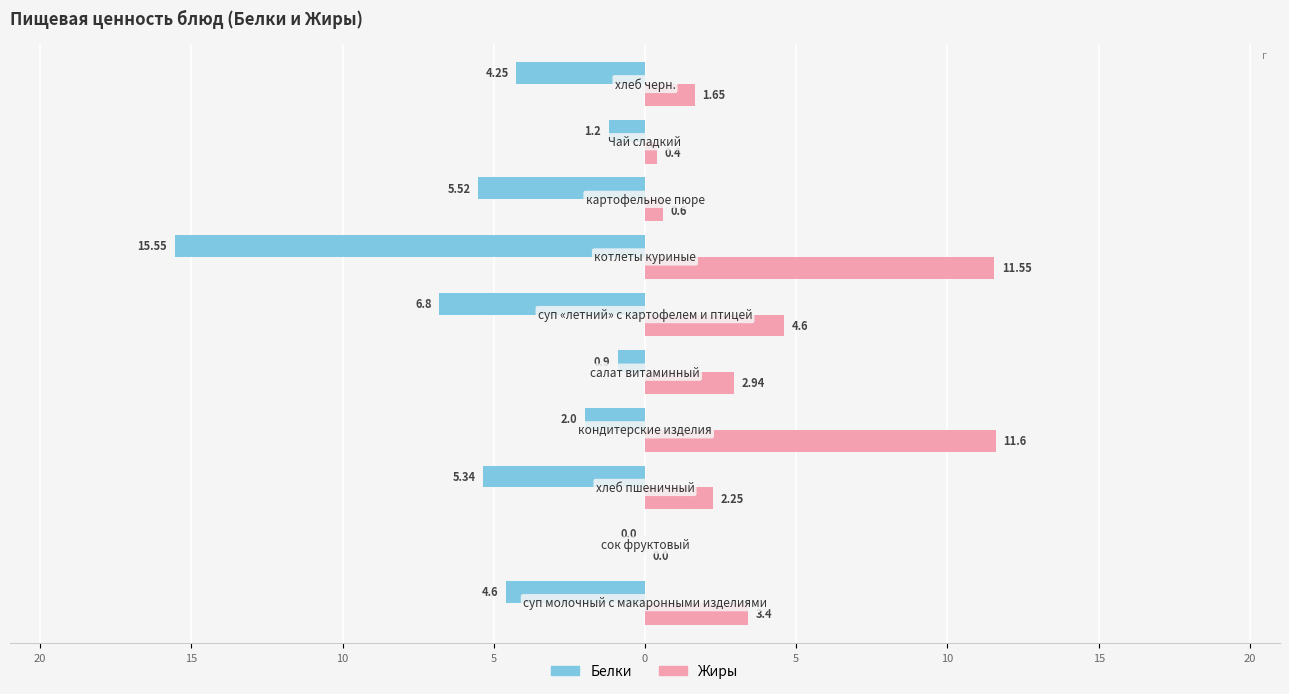

What are all the series names shown in the legend?

Белки, Жиры